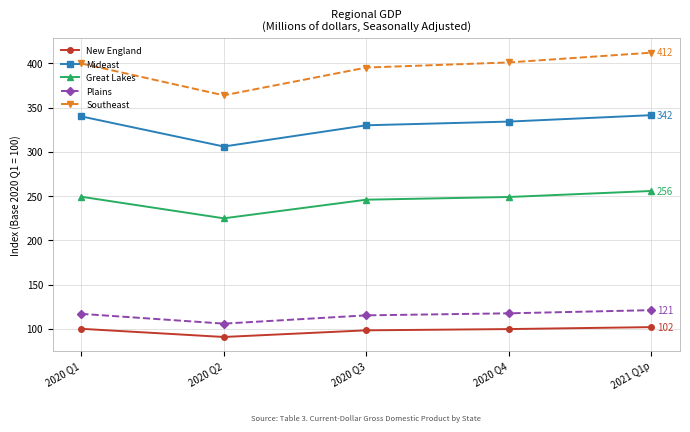

In Plains, how many points are lower than both neighbors (excluding endpoints)?

1